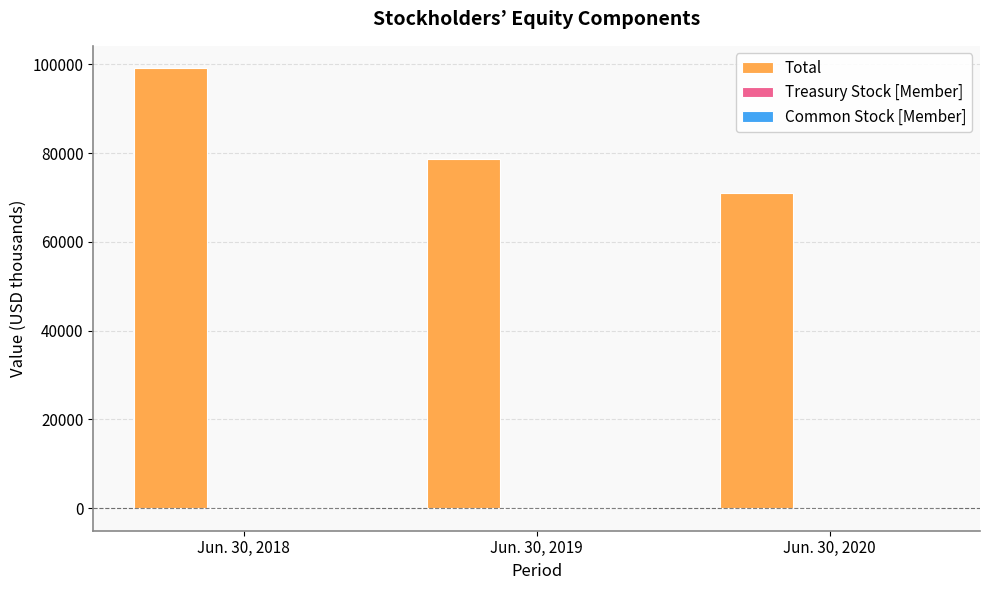

Between Jun. 30, 2018 and Jun. 30, 2020, which series saw the biggest shift?

Total